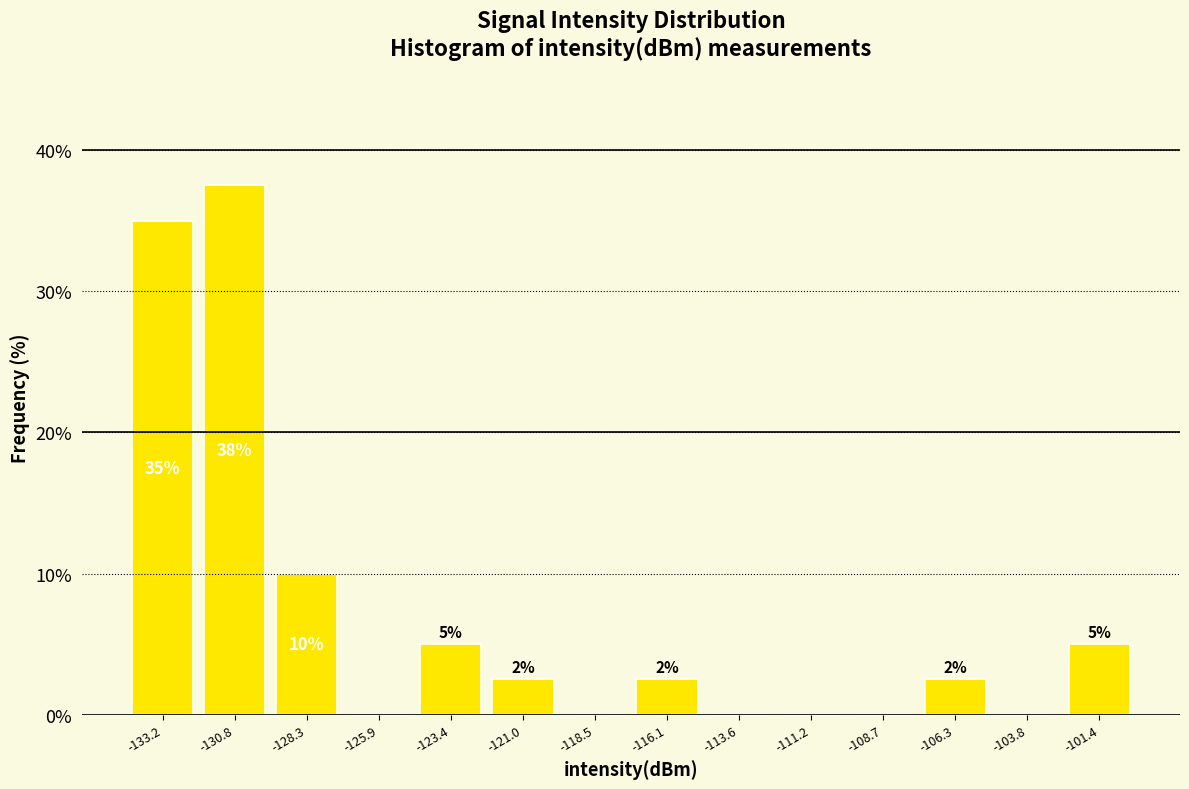

Which range on the x-axis has the tallest bar?

-132.0 to -129.5